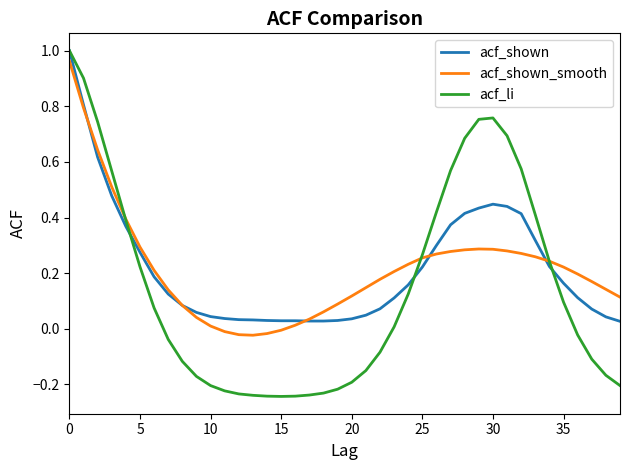

What is the sum of all acf_shown values?

8.8